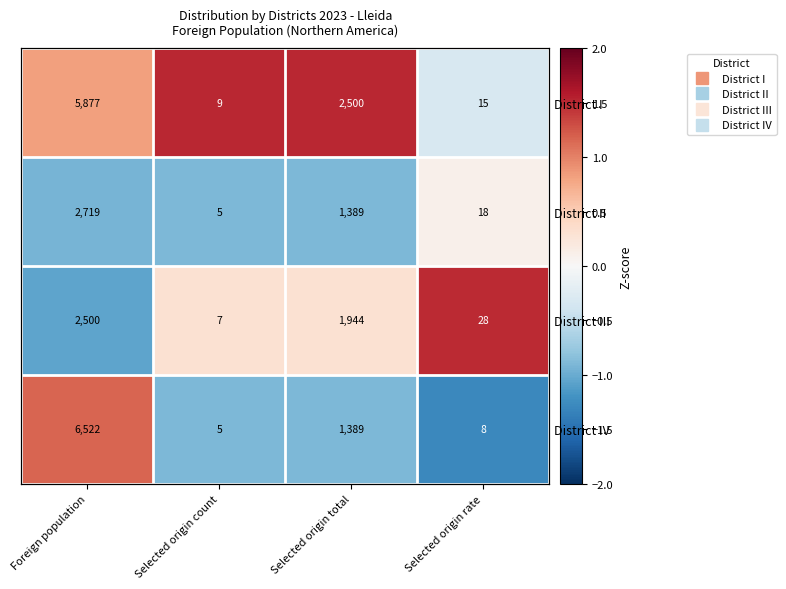

At which label does District IV first exceed 0?

Foreign population